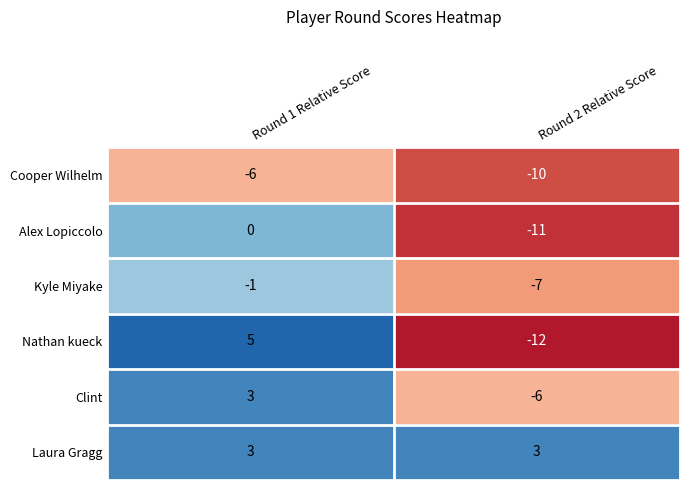

What is the minimum value shown in the chart?

-12